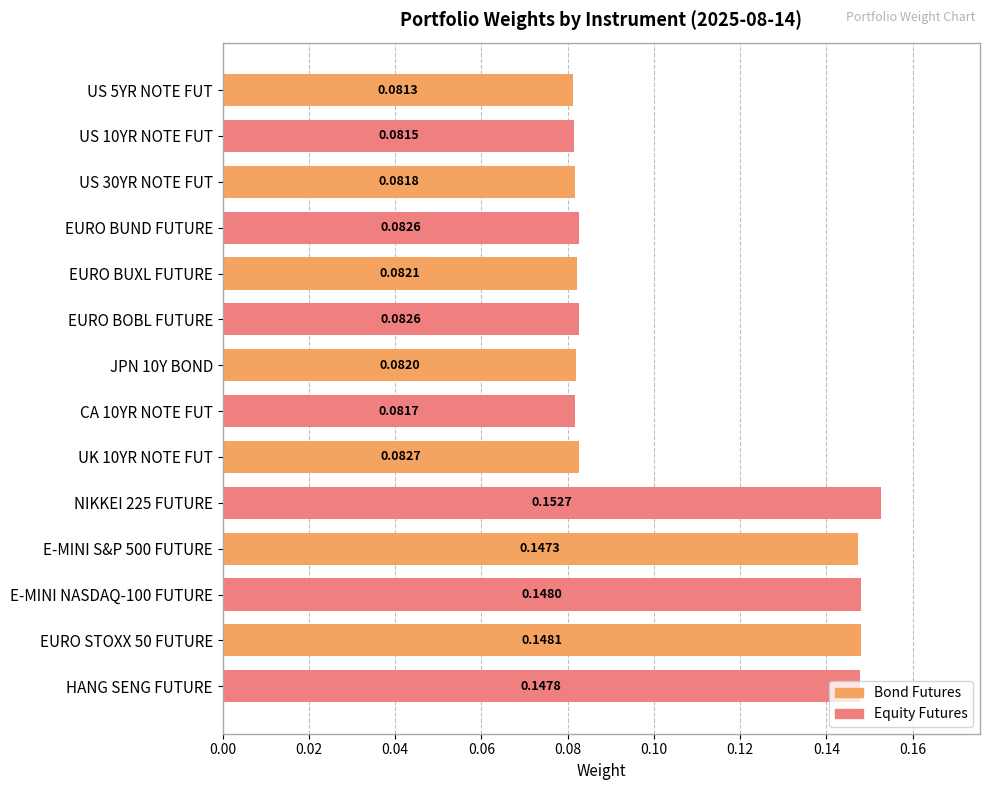

Count the number of data series in this chart.

1